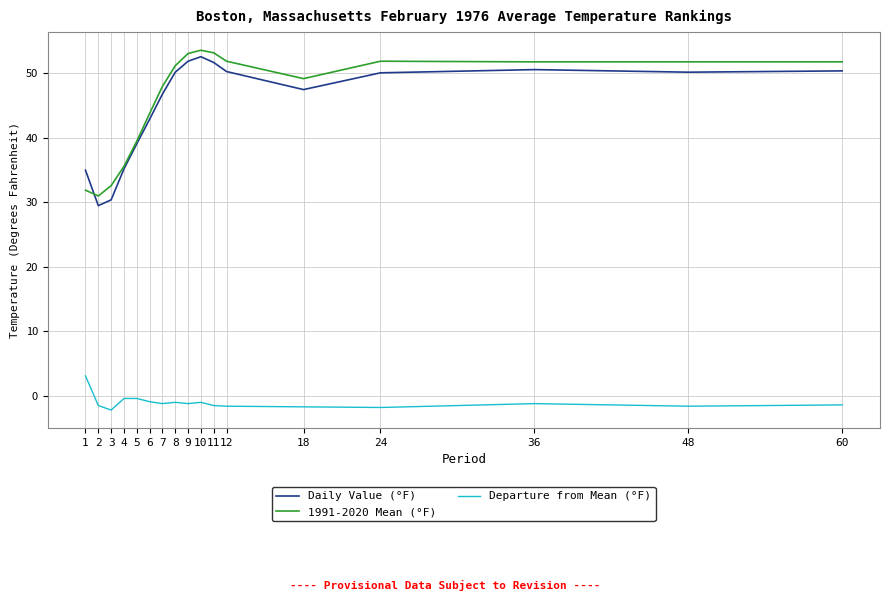

How many lines are shown in the chart?

3